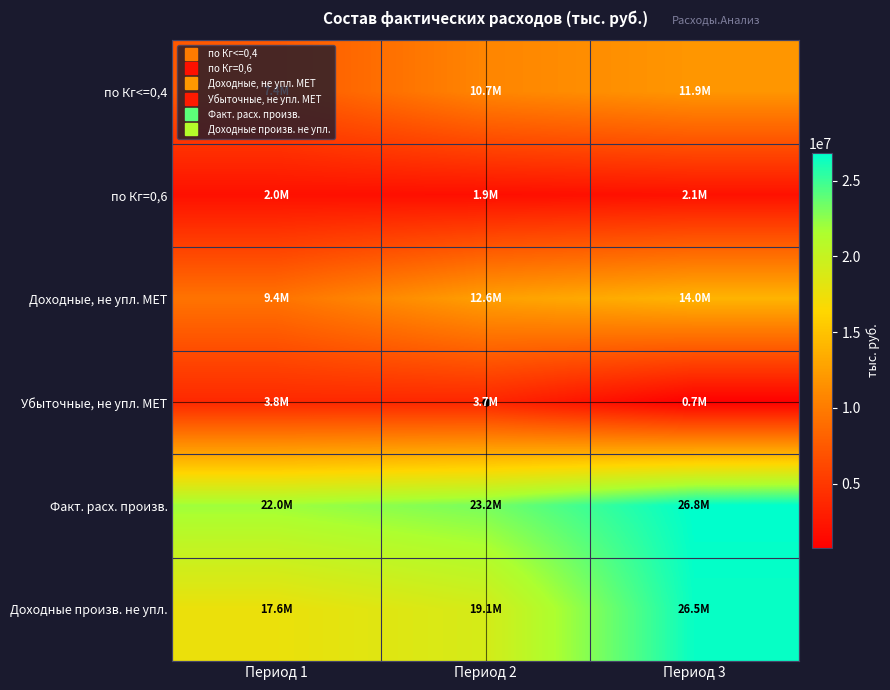

How many categories are shown in the chart?

3